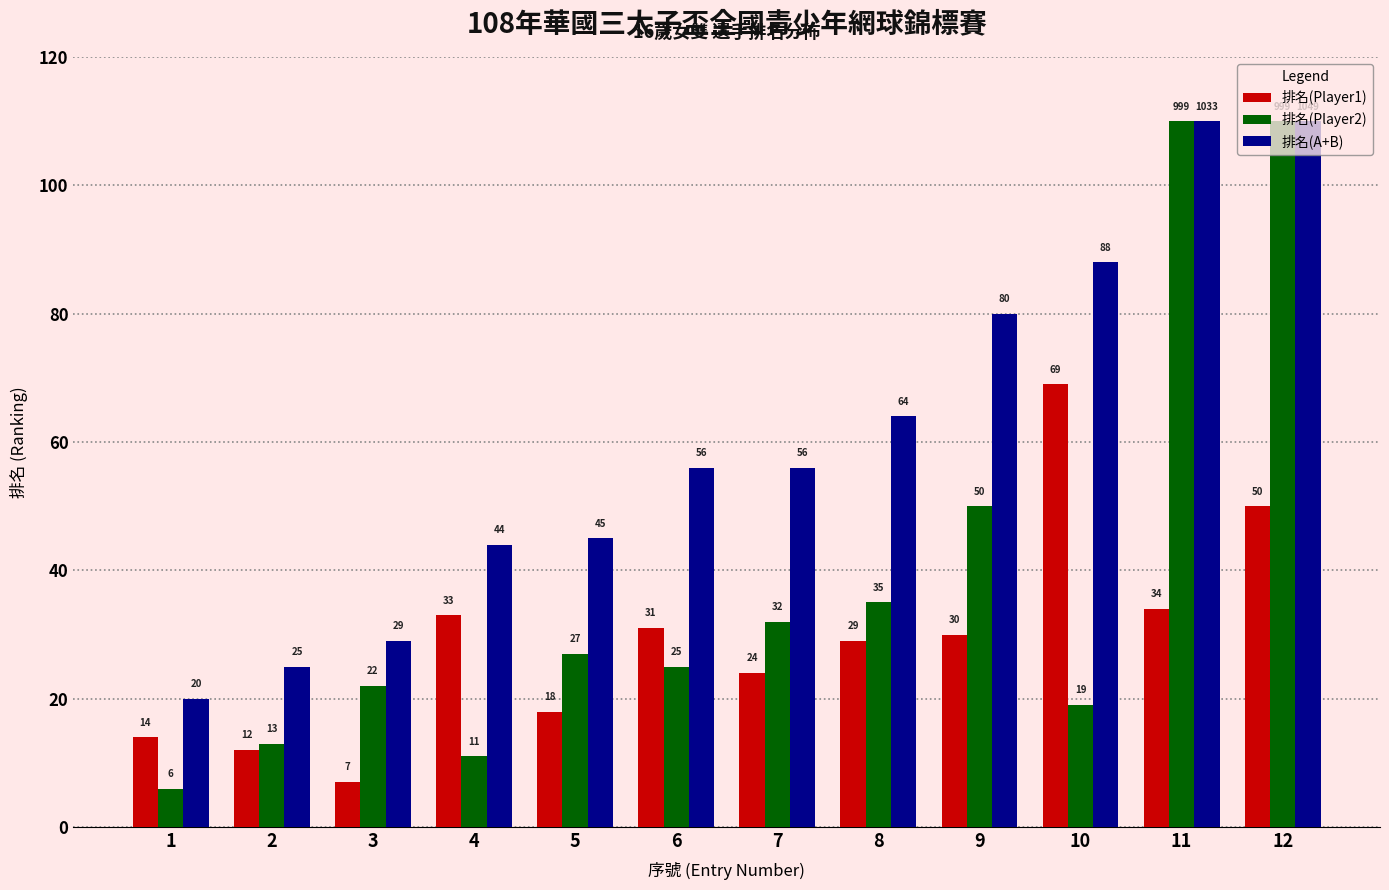

Reading left to right, extract all data points from this chart.

排名(Player1): 14	12	7	33	18	31	24	29	30	69	34	50
排名(Player2): 6	13	22	11	27	25	32	35	50	19	110	110
排名(A+B): 20	25	29	44	45	56	56	64	80	88	110	110